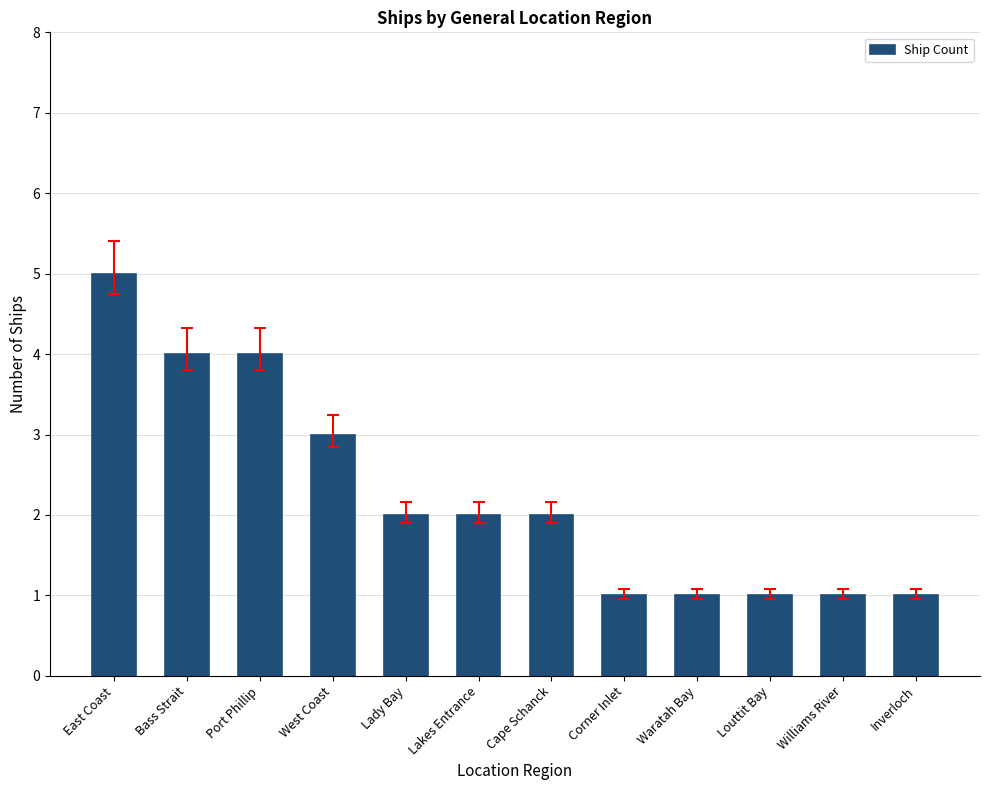

Reading left to right, extract all data points from this chart.

5	4	4	3	2	2	2	1	1	1	1	1